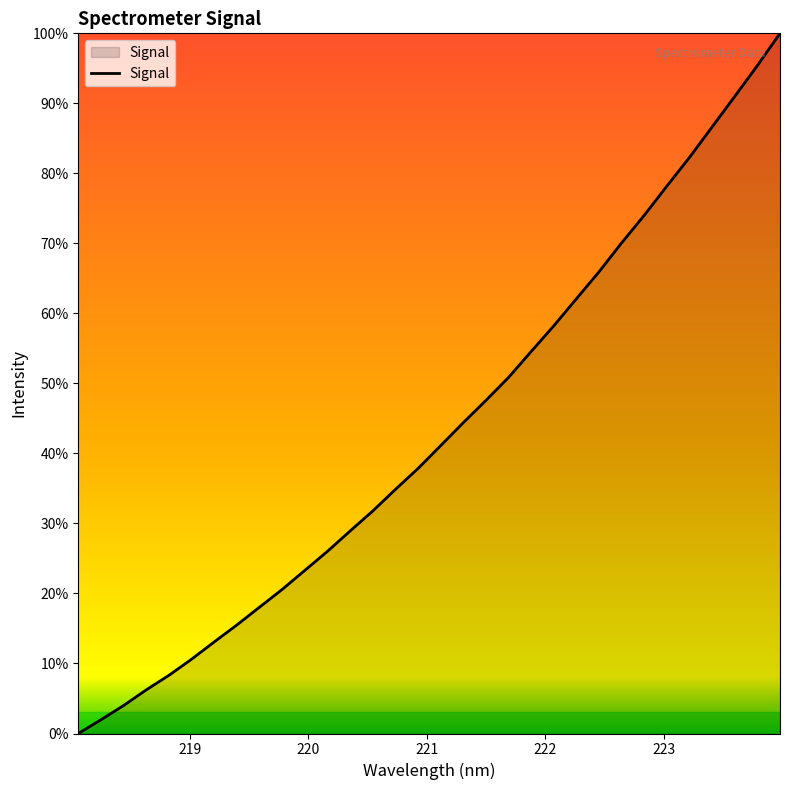

True or false: the data has more than 0 interior local peaks.

False